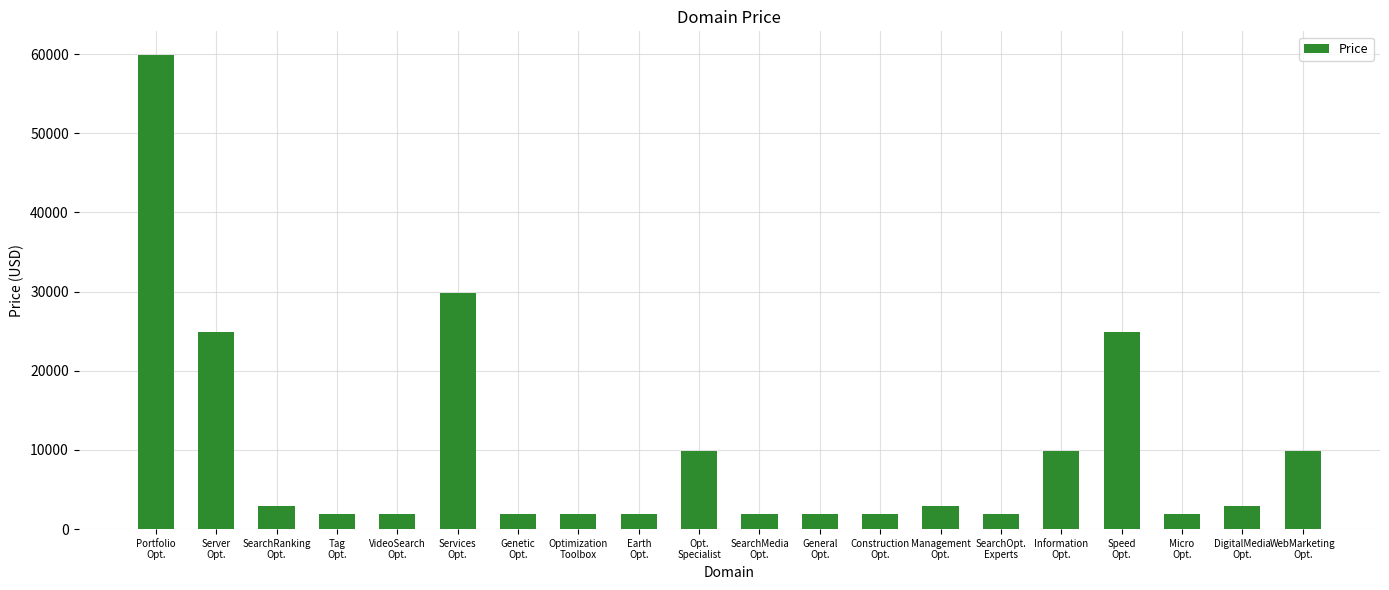

What is the minimum value shown in the chart?

1888